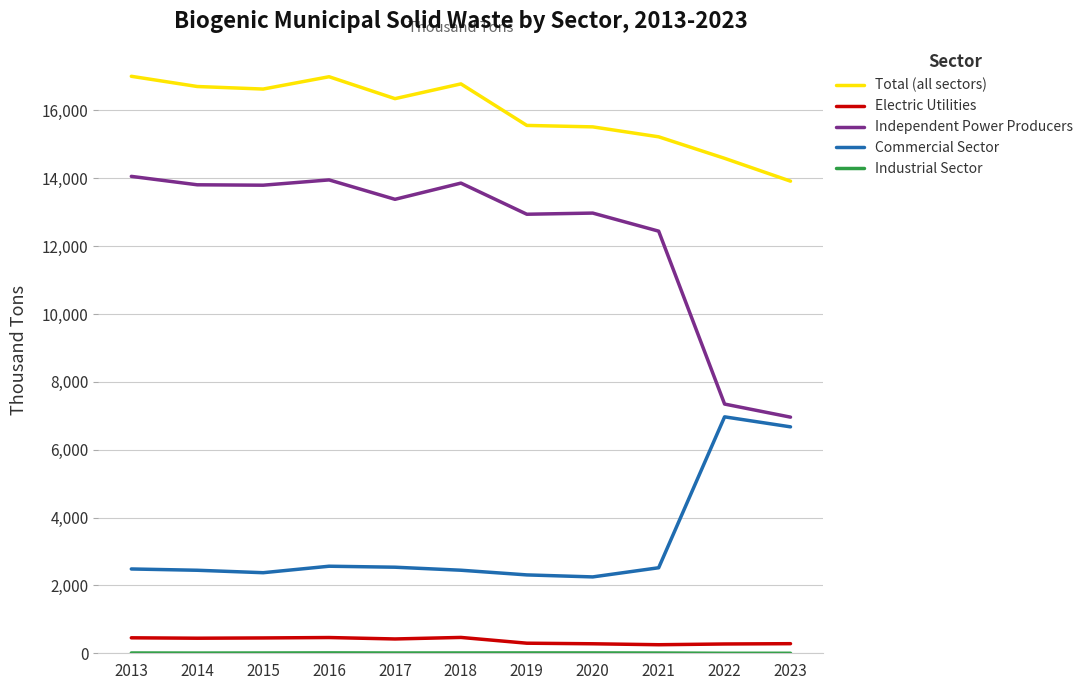

Which series has the widest spread of values?

Independent Power Producers